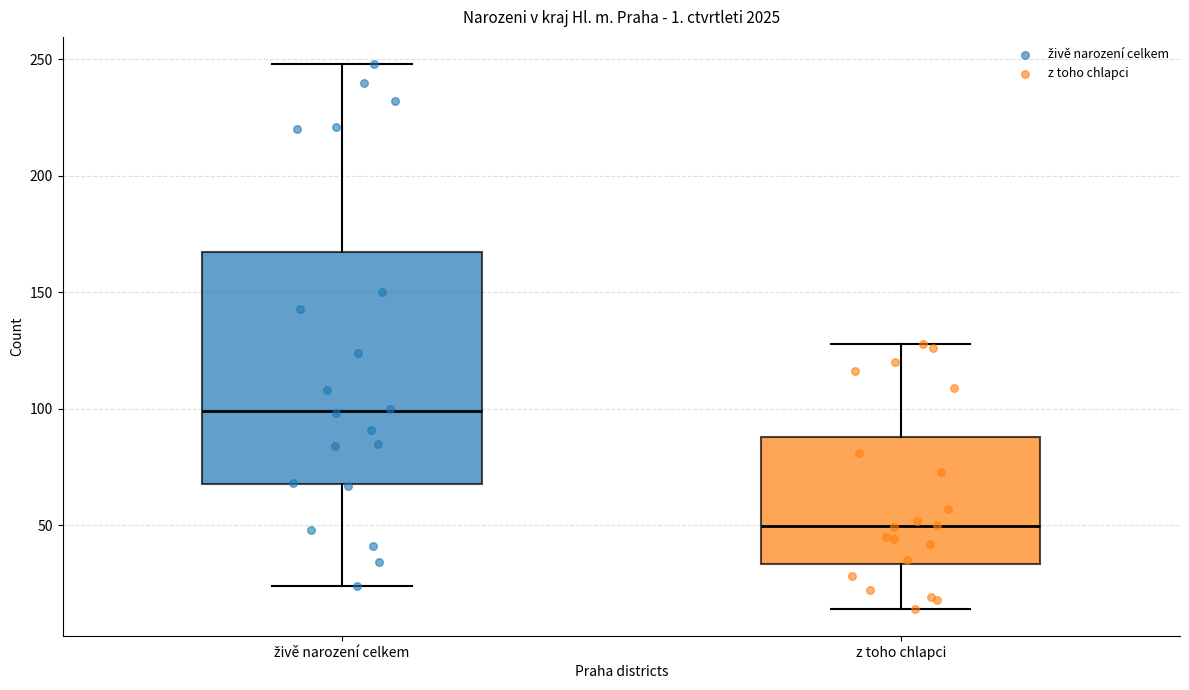

Where does the upper whisker of the box for z toho chlapci end on the y-axis? The values are not printed on the chart, so give them approximately, as read against the axis.

130